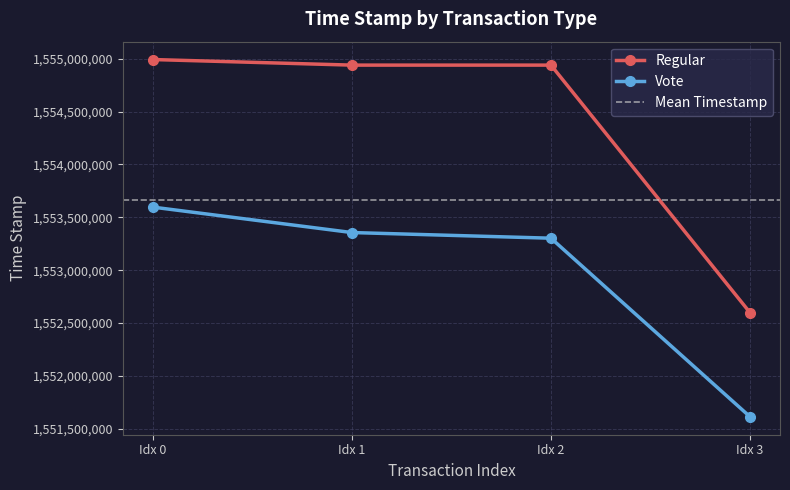

At how many categories does at least one series exceed 1554692580?

3